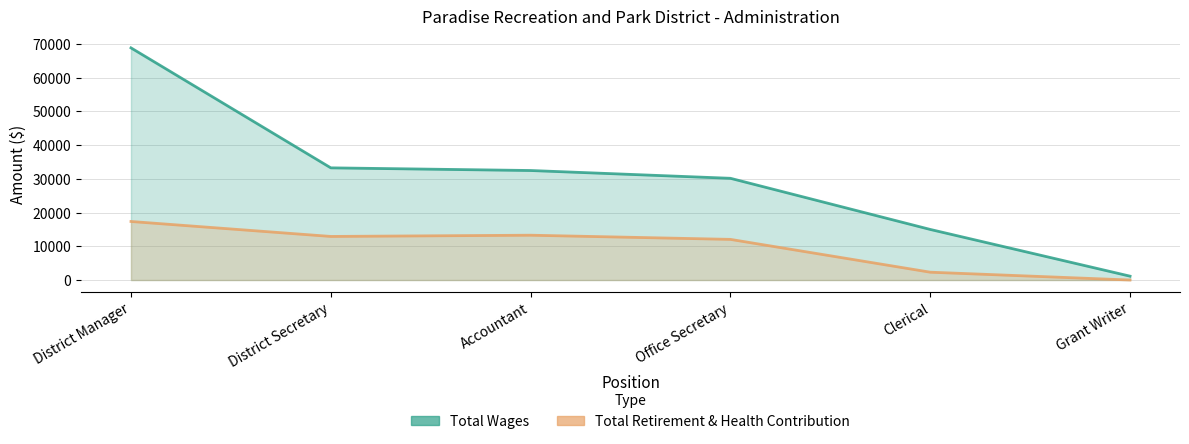

Does the chart display data point markers on the line(s)?

No